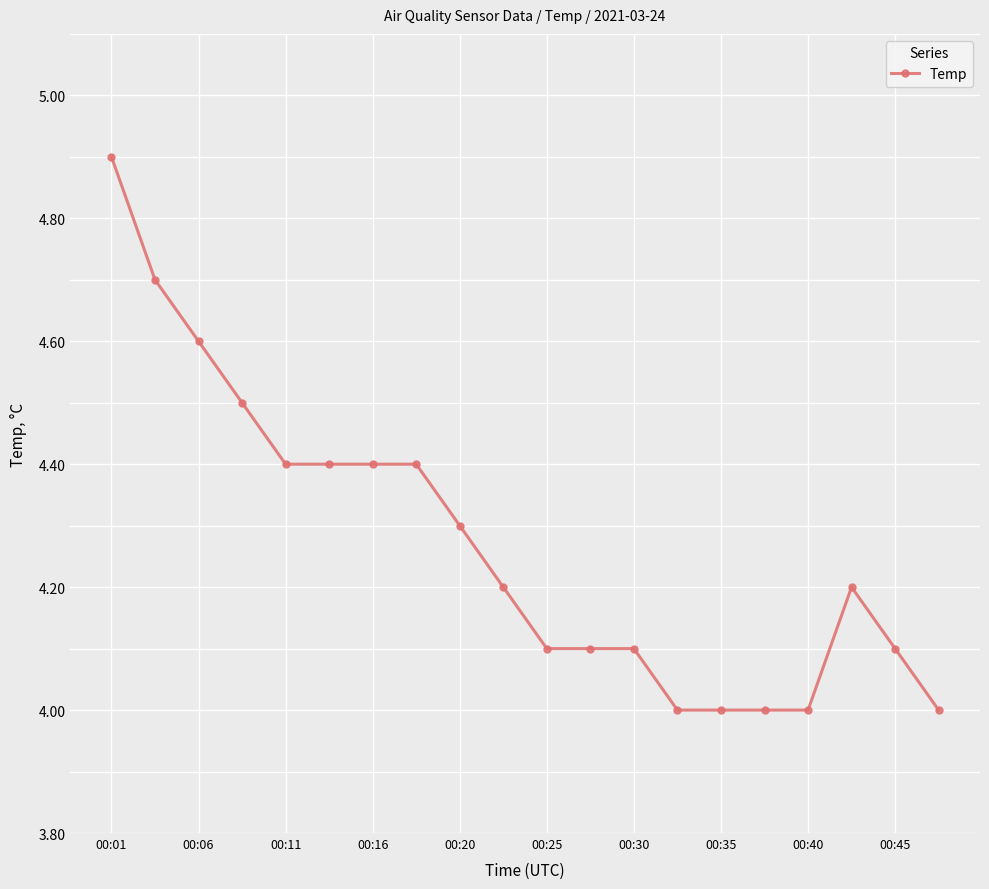

True or false: there are more than 0 points higher than both neighbors.

True